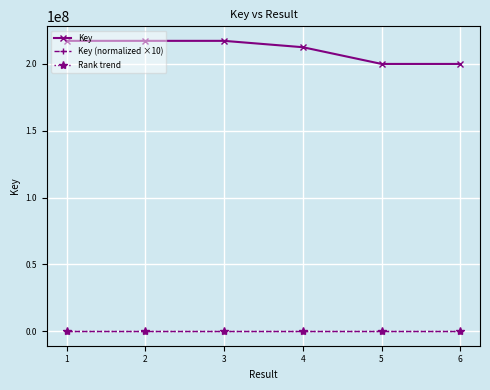

What is the maximum value shown in the chart?

217226818.0